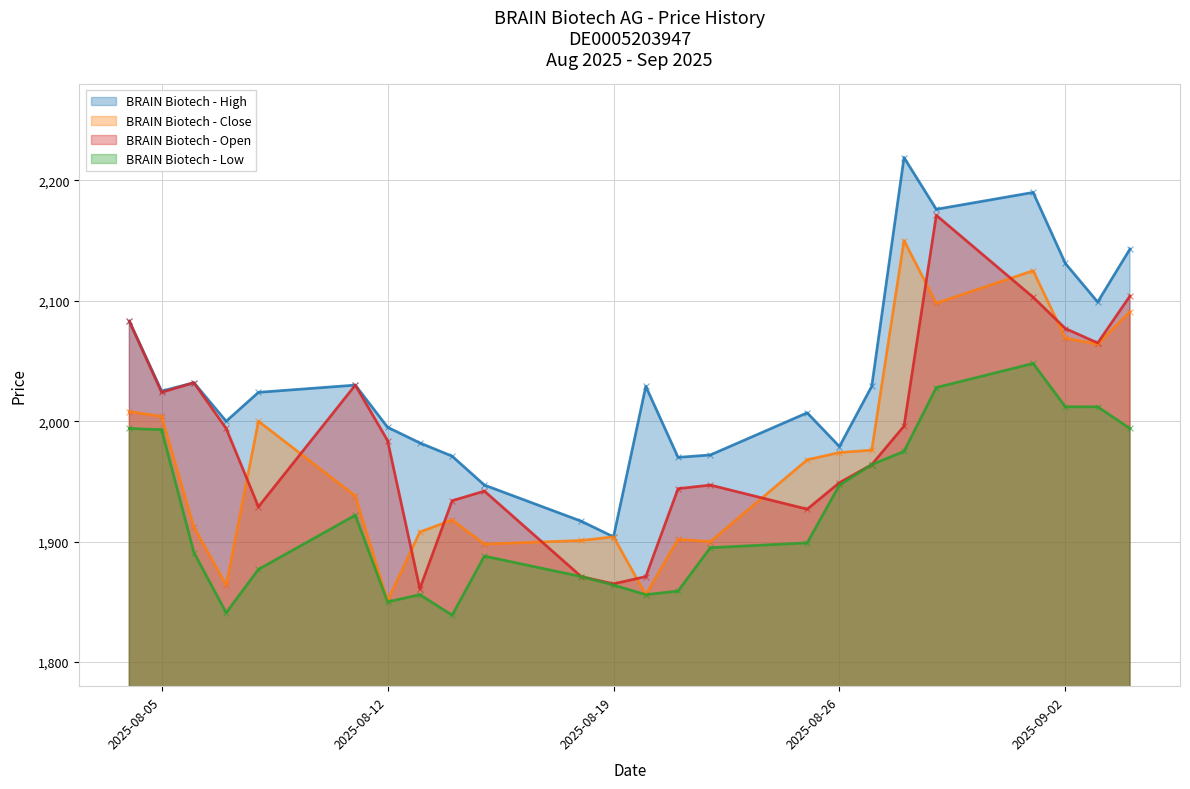

Which series has the largest Y range (max minus min)?

High